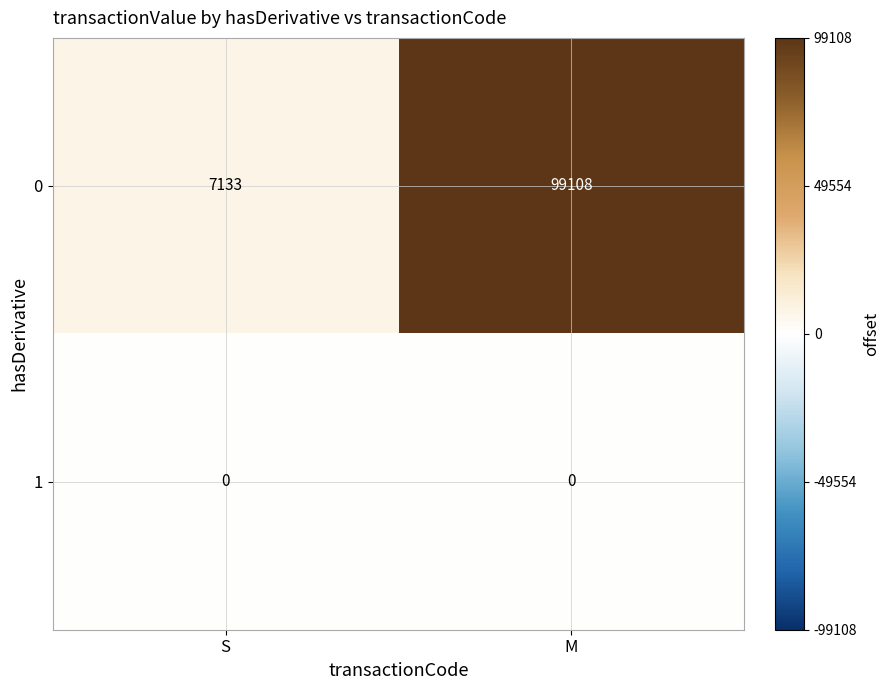

Reading left to right, list all the values displayed in this chart.

0: S=7133	M=99108
1: S=0	M=0